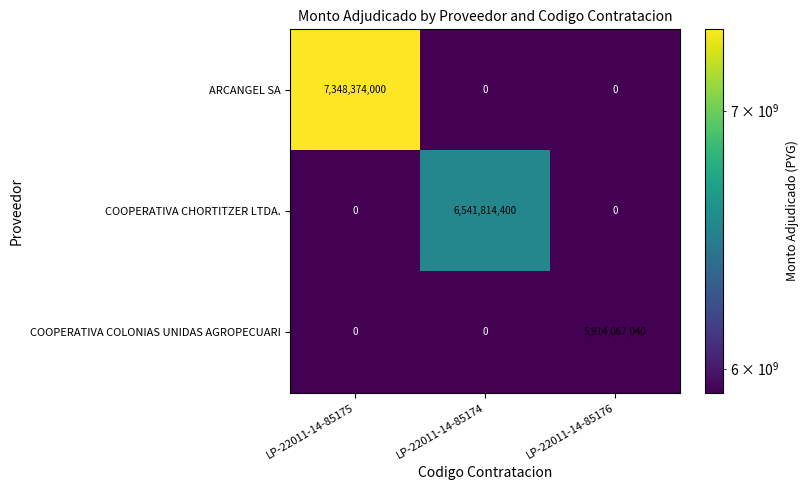

The value of COOPERATIVA COLONIAS UNIDAS AGROPECUARI at LP-22011-14-85176 is 5914067040. True or false?

True